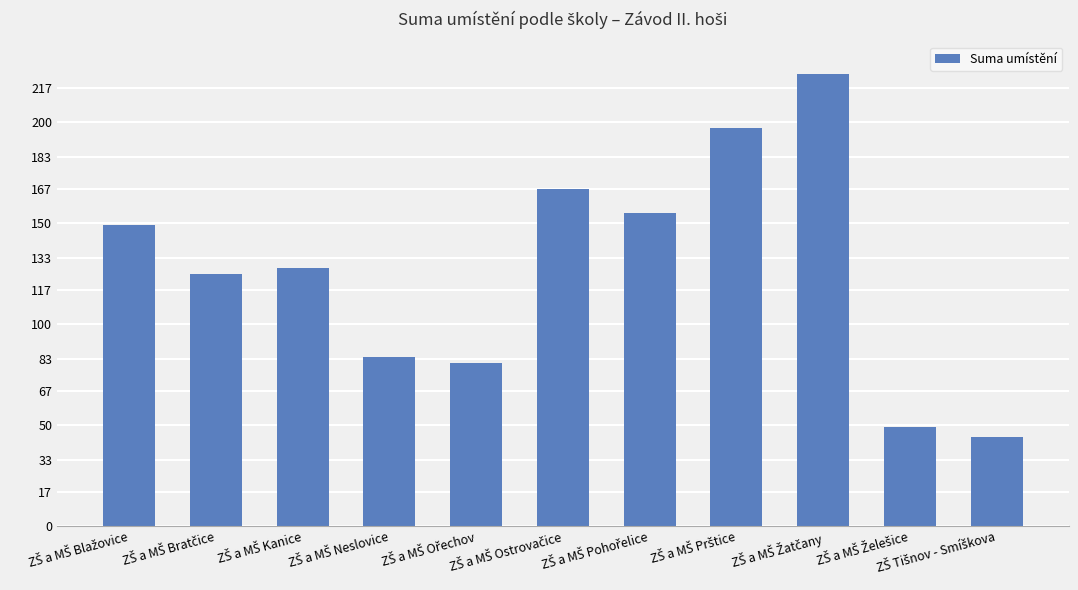

What is the difference between the second highest and minimum values?

153